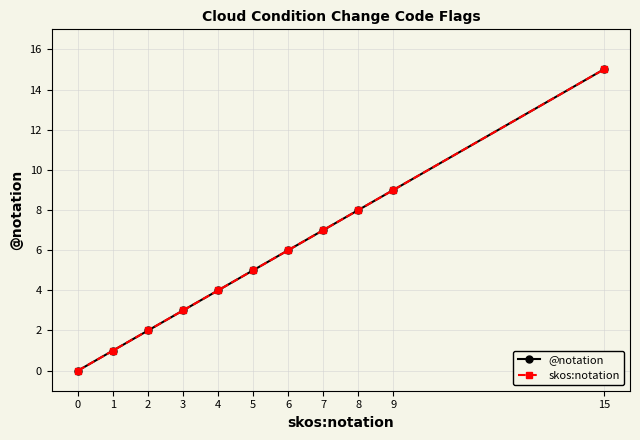

How many data points in skos:notation are less than 5?

5